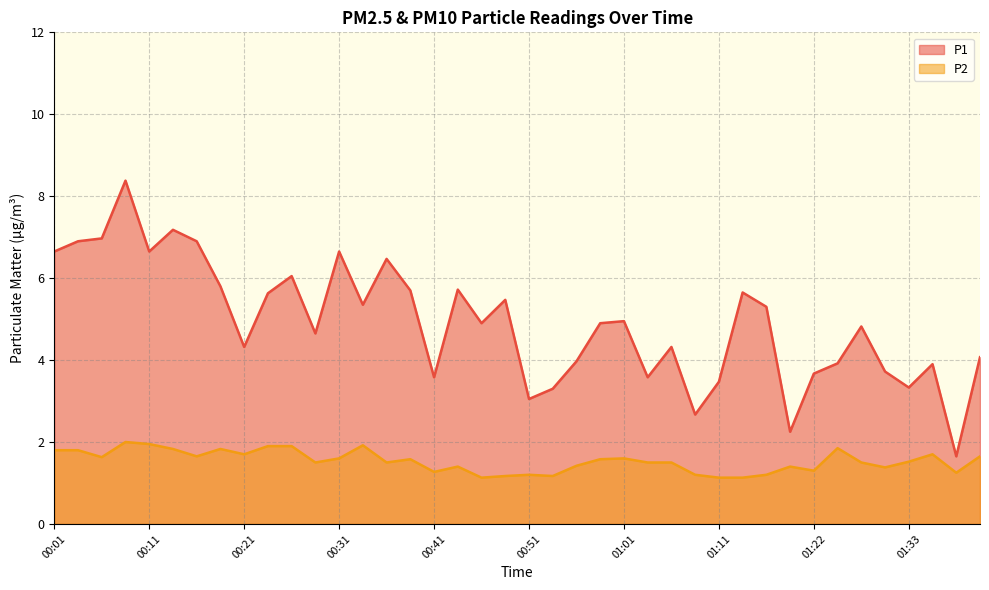

True or false: P1 has a value of 4.9 at 00:46.

True